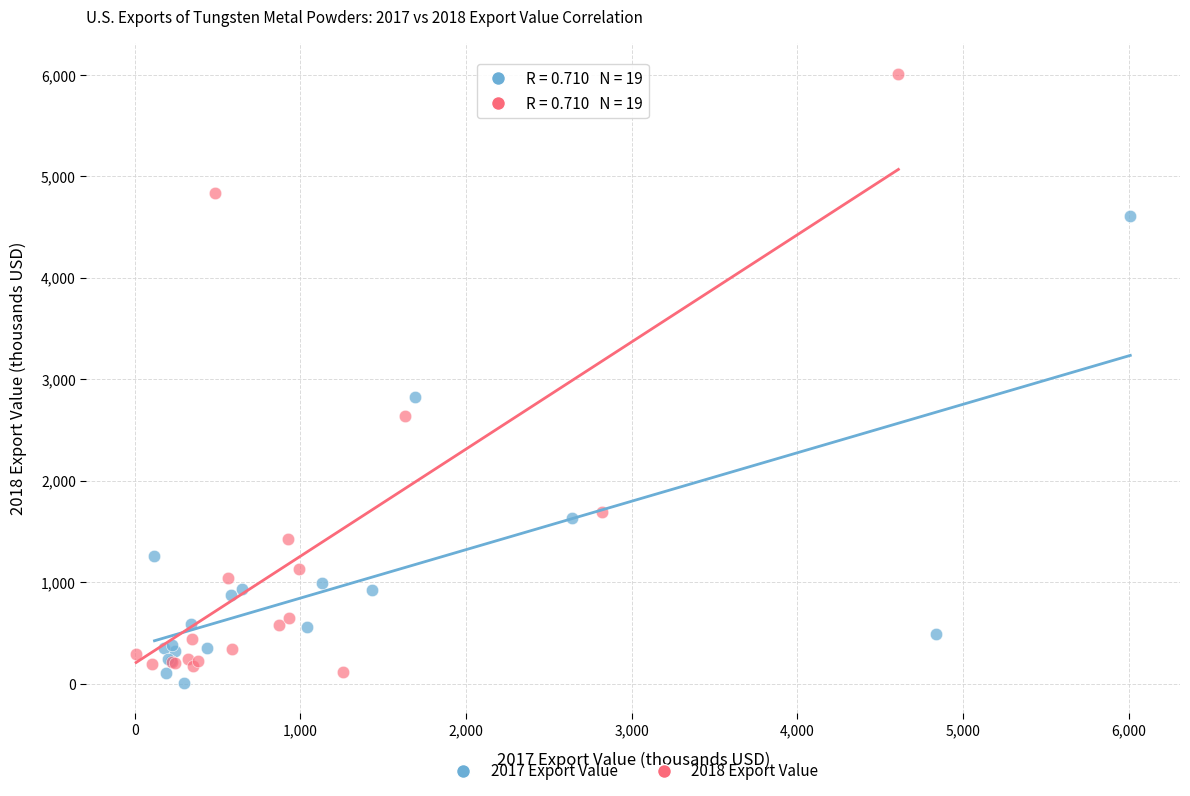

What are all the series names shown in the legend?

2017 Export Value, 2018 Export Value